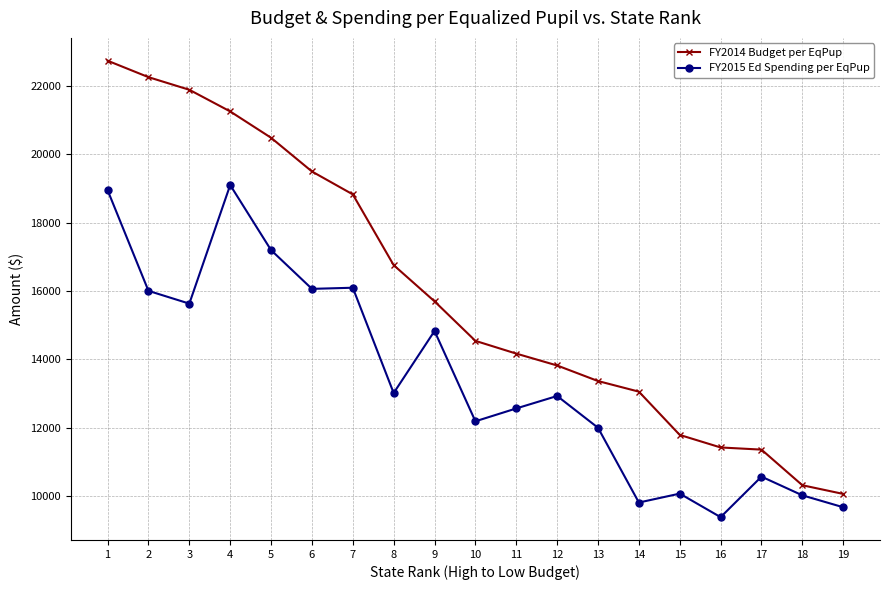

Rank the series by their average value, from lowest to highest.

FY2015 Ed Spending per EqPup, FY2014 Budget per EqPup